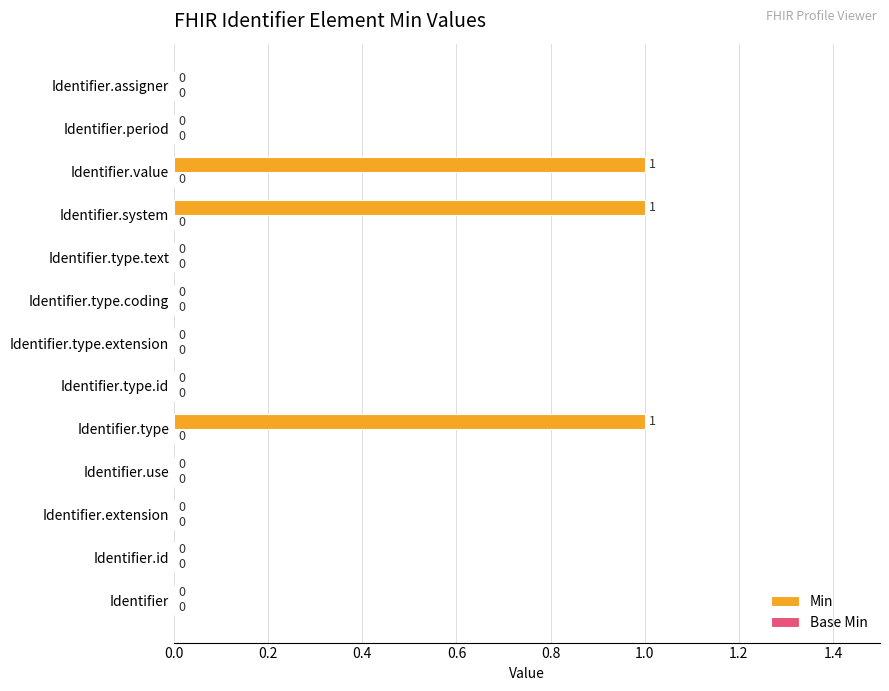

What is the change in value from Identifier.type.id to Identifier.value?

+1